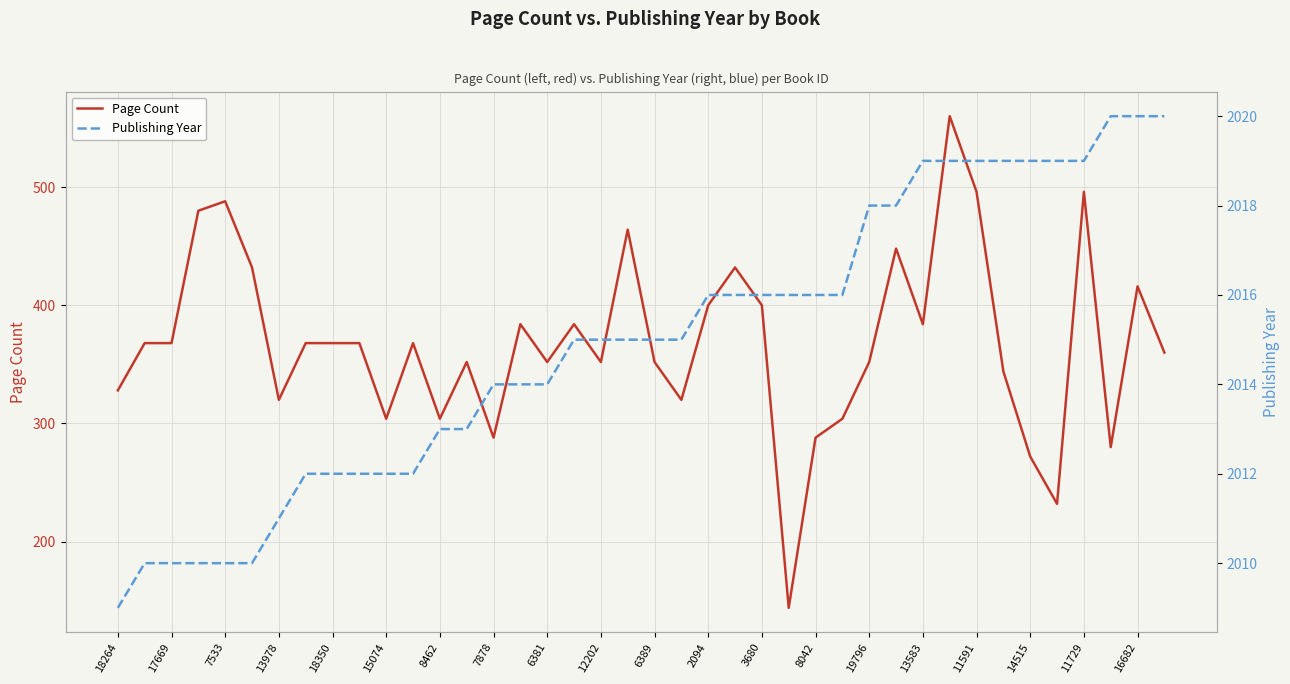

The Page Count series shows 115 at 17669. True or false?

False